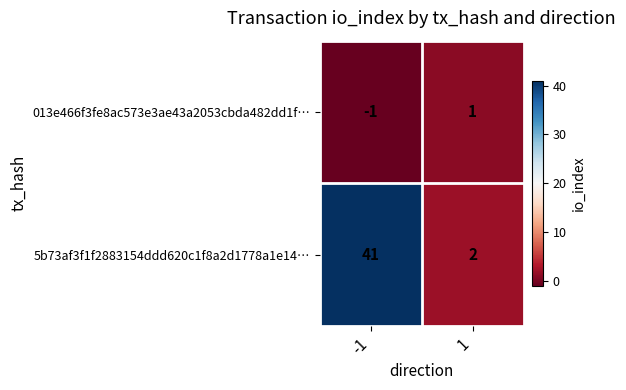

At -1, list the series in order from largest to smallest.

5b73af3f1f2883154ddd620c1f8a2d1778a1e14…, 013e466f3fe8ac573e3ae43a2053cbda482dd1f…